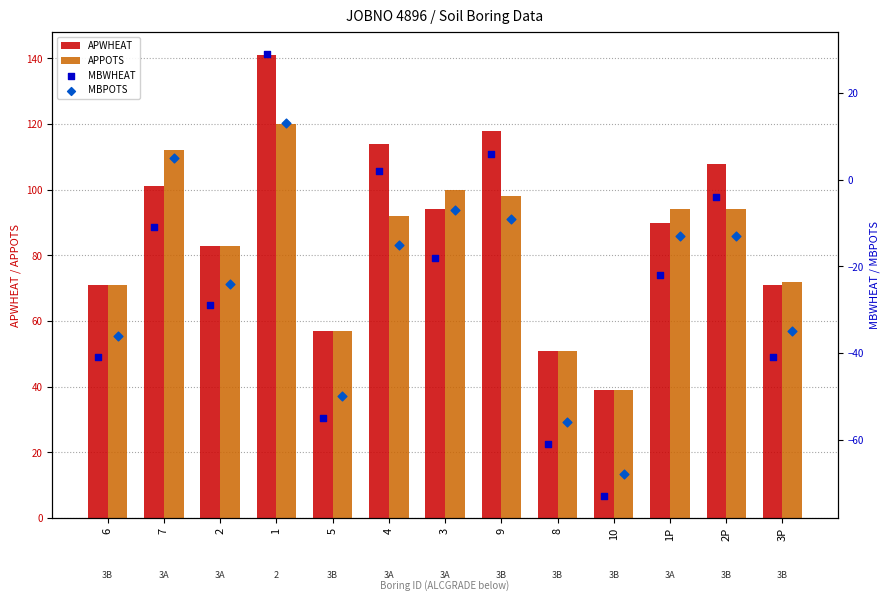

What is the maximum value for APPOTS?

120